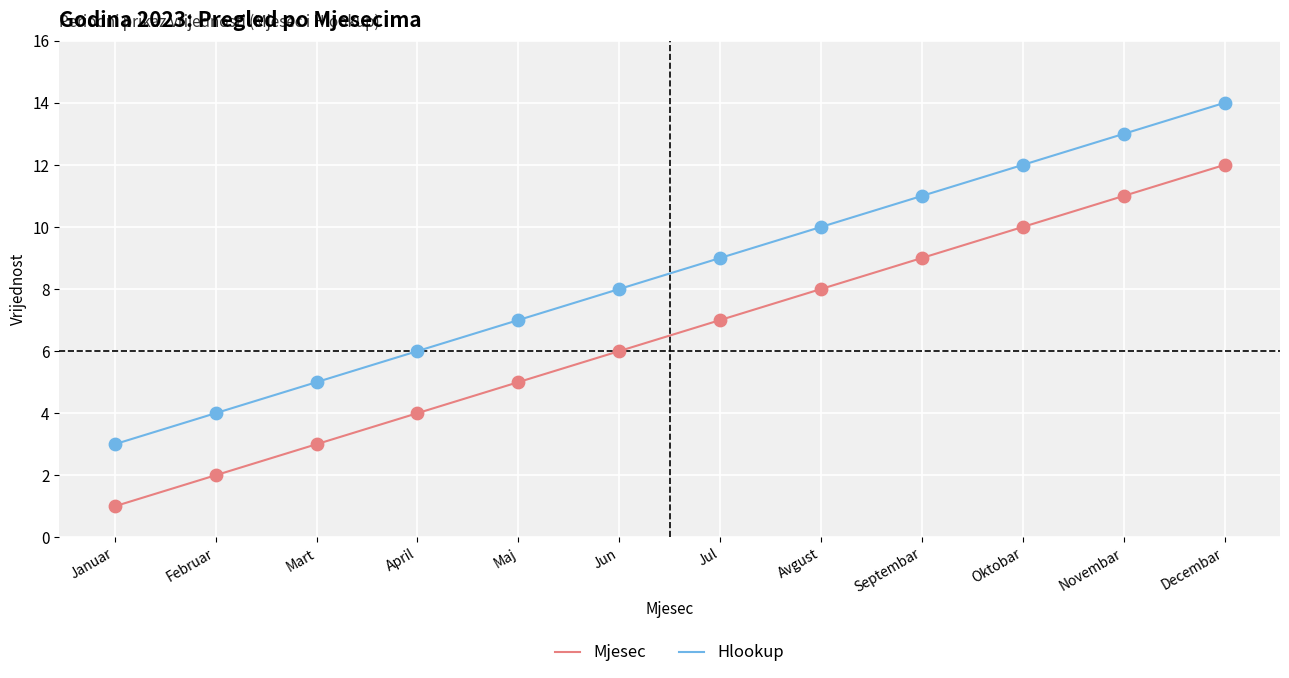

What is the approximate value of Mjesec at Novembar?

11